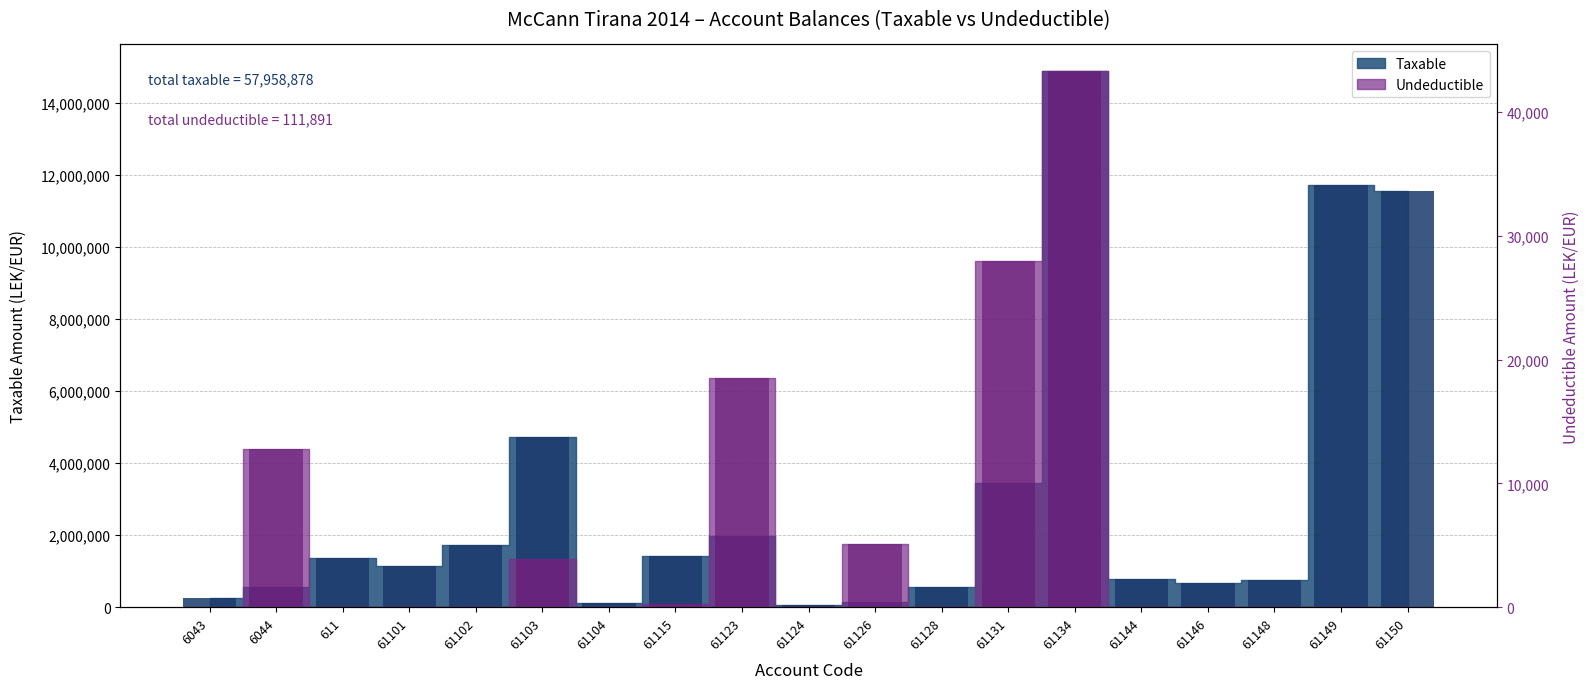

Where does the Taxable series first go above 1149043?

611